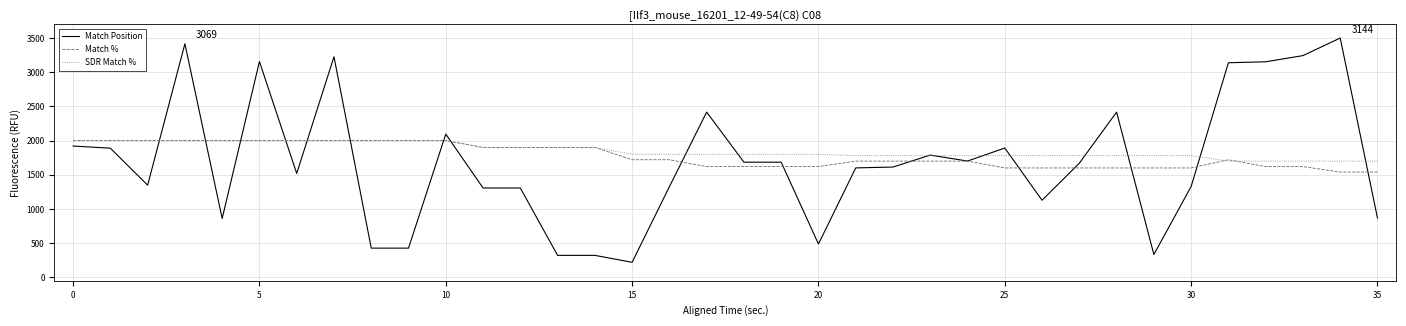

What are all the series names shown in the legend?

Match Position, Match %, SDR Match %